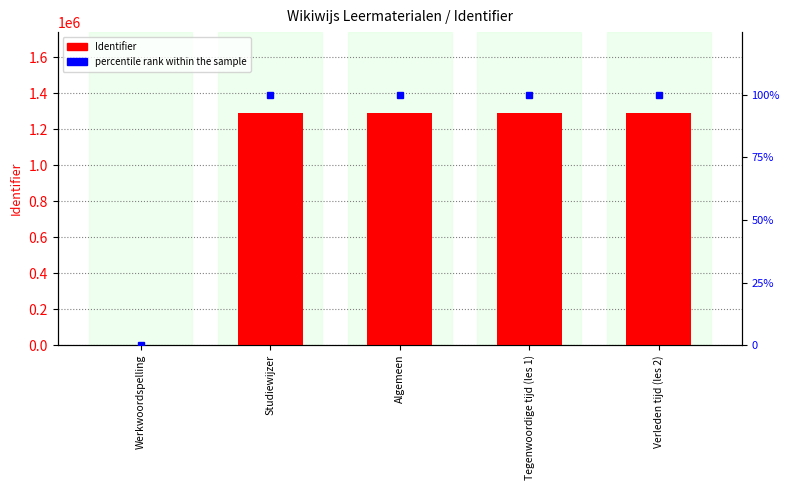

Are the bars horizontal?

No